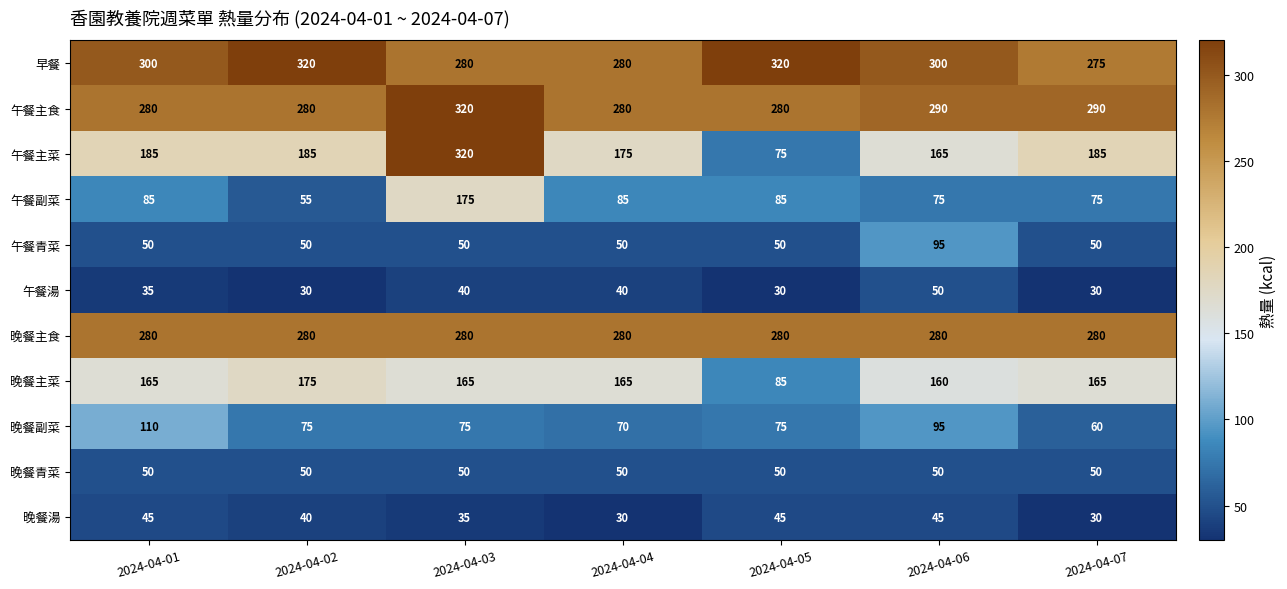

What is the greatest value displayed?

320